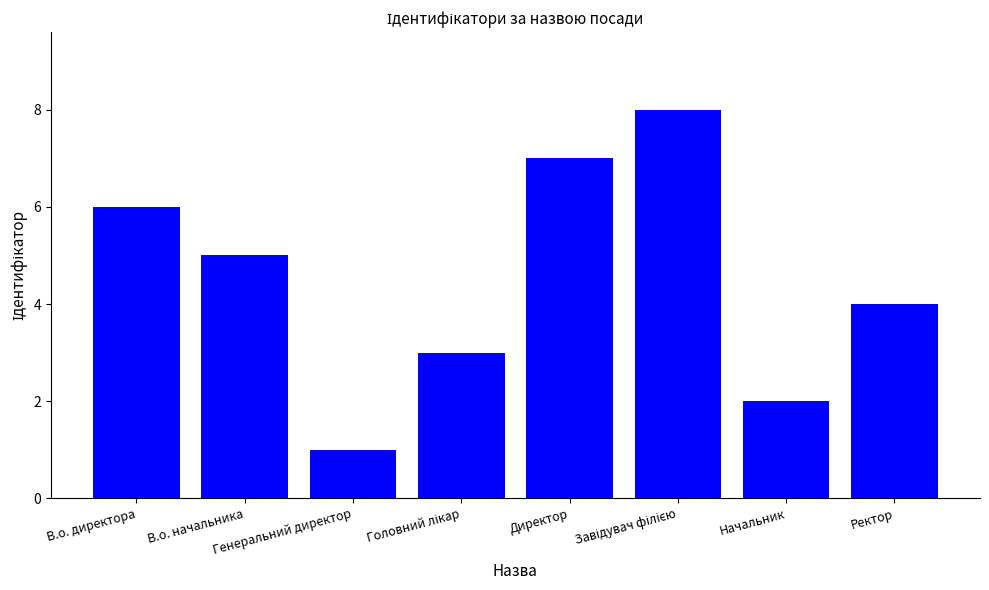

What is the difference between the maximum and minimum values?

7